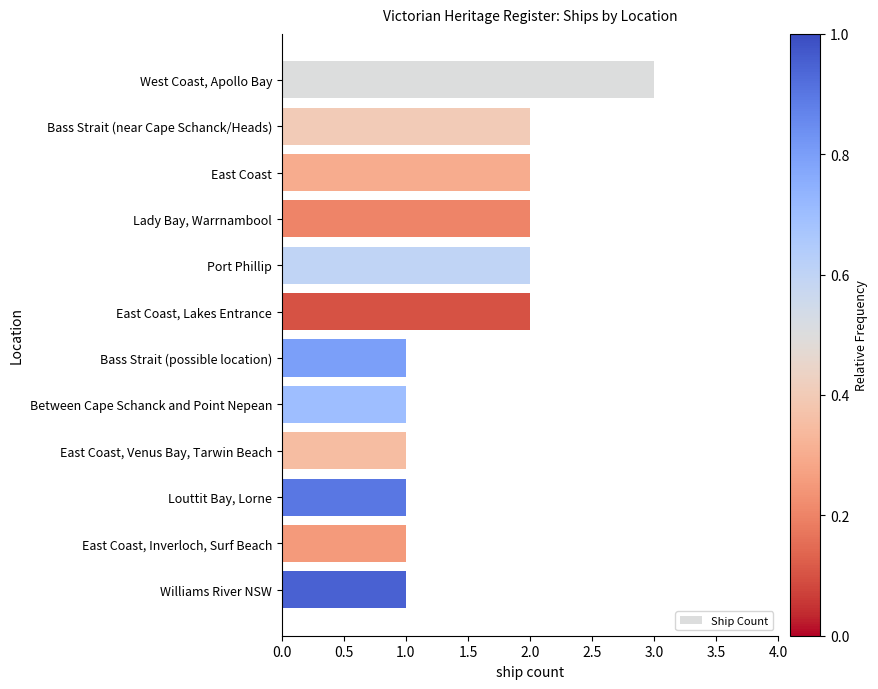

Does the chart contain stacked bars?

No